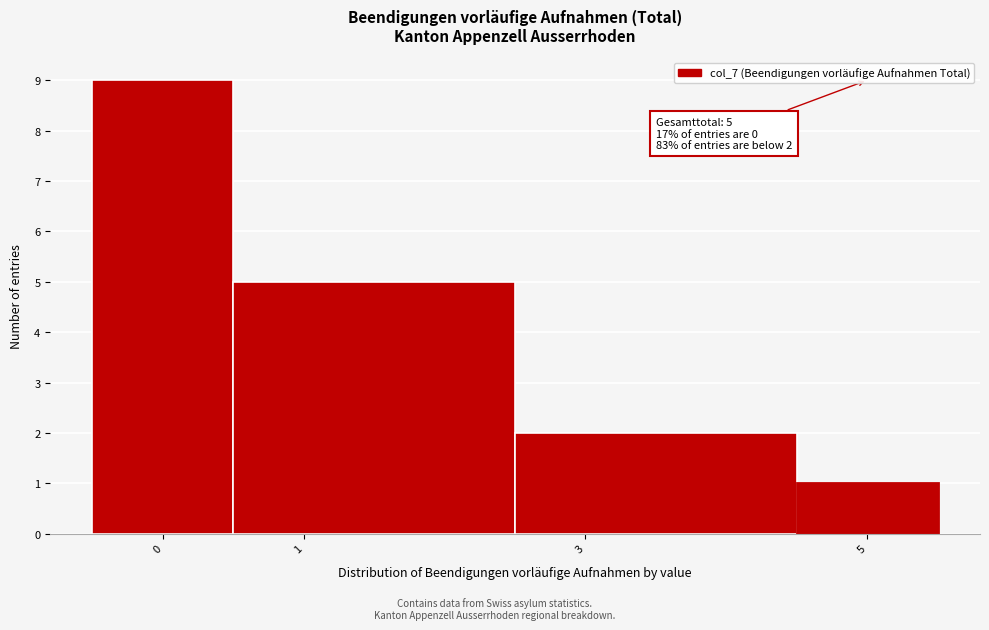

Over which range of the x-axis is the bar tallest?

-0.5 to 0.5